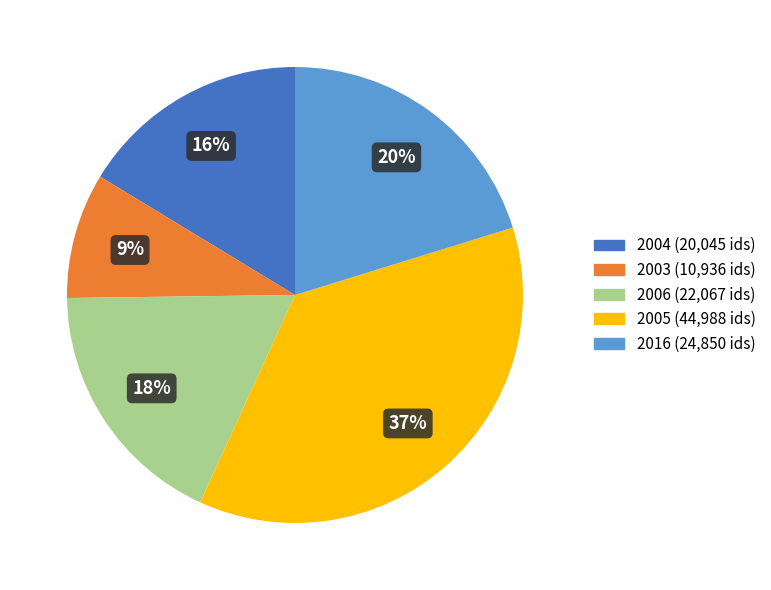

To the nearest percent, what is the difference between the largest and smallest slice percentages?

28%